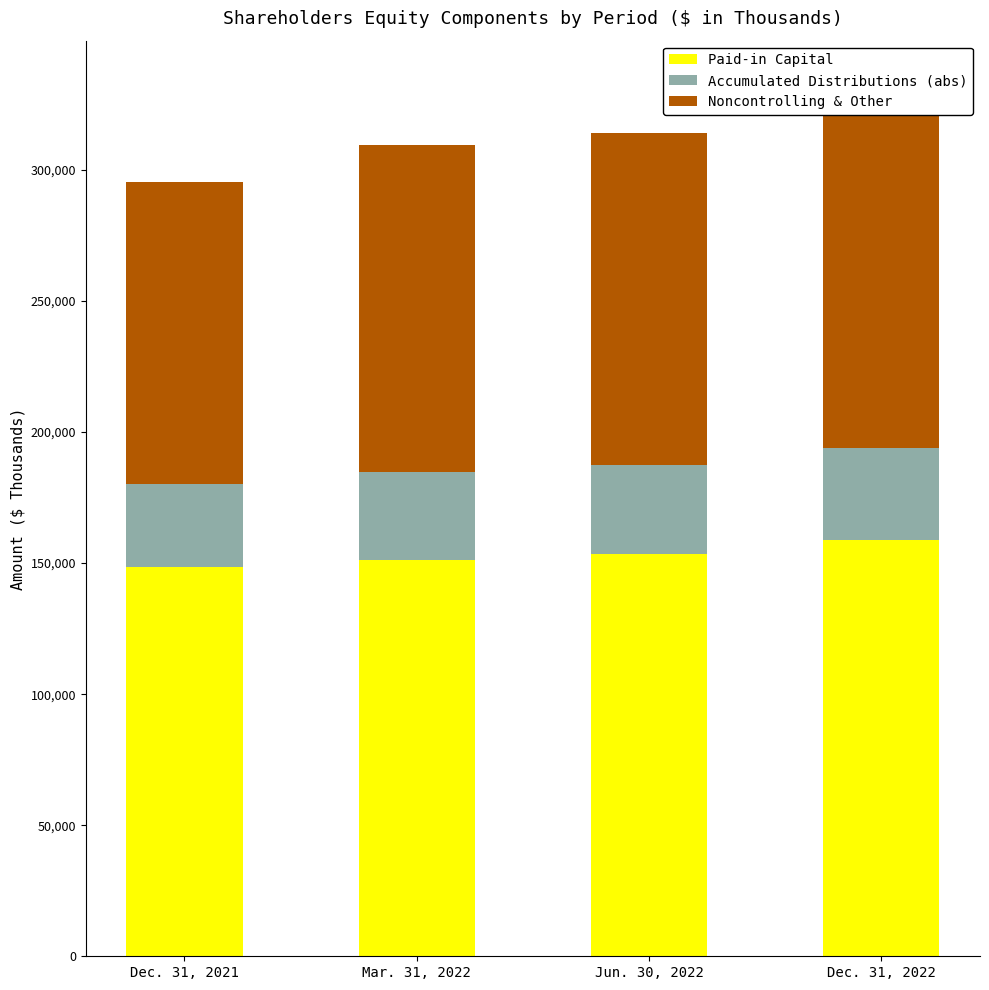

What is the sum of the Paid-in Capital values at Dec. 31, 2021 and Dec. 31, 2022?

307565